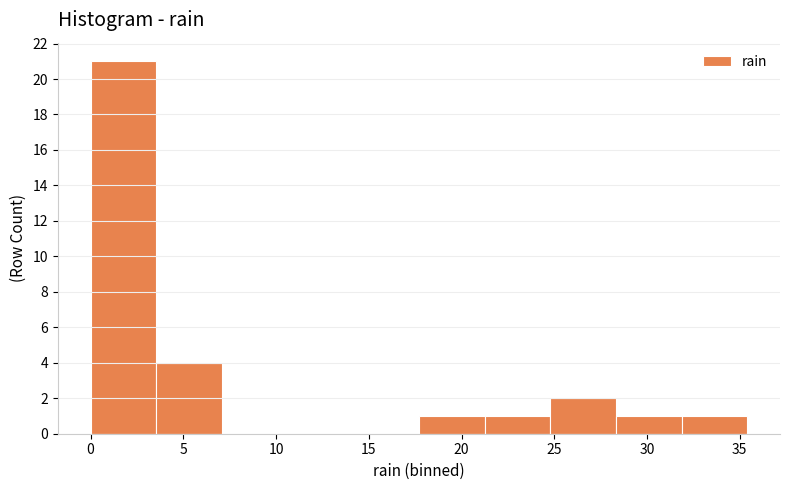

Reading left to right, transcribe this chart: for each bar, give the range it covers on the x-axis and its height. Neither the bar edges nor the heights are printed on the chart, so give them approximately, as read against the axes.

0.0 to 3.5: 21
3.5 to 7.0: 4
7.0 to 10.5: 0
10.5 to 14.0: 0
14.0 to 17.5: 0
17.5 to 21.0: 1
21.0 to 25.0: 1
25.0 to 28.5: 2
28.5 to 32.0: 1
32.0 to 35.5: 1